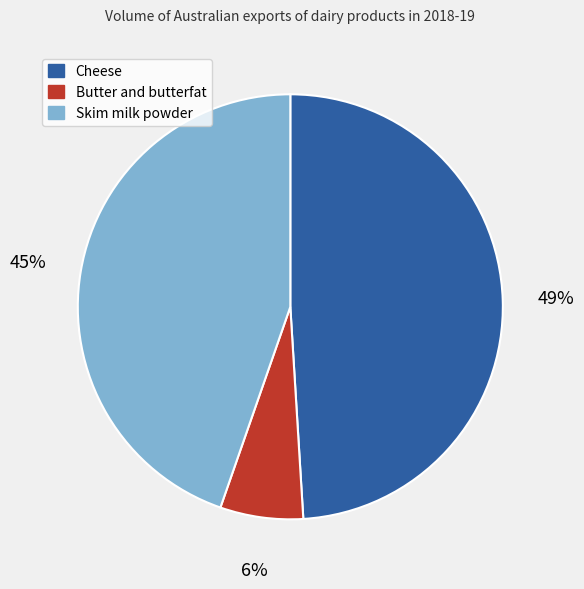

What is the smallest slice in the pie chart?

Butter and butterfat